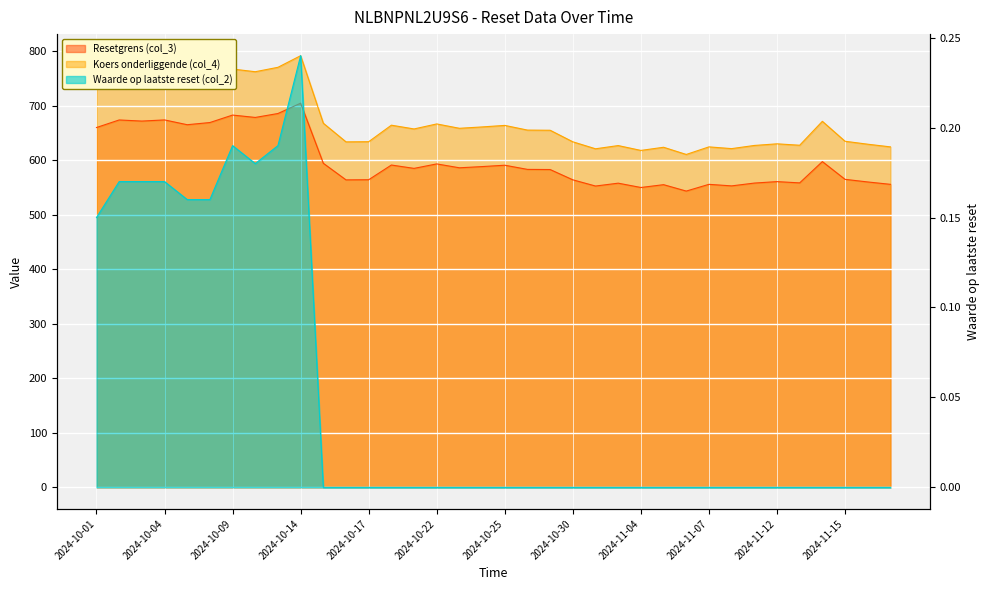

What is the label of the 15th point from the left?

2024-10-21